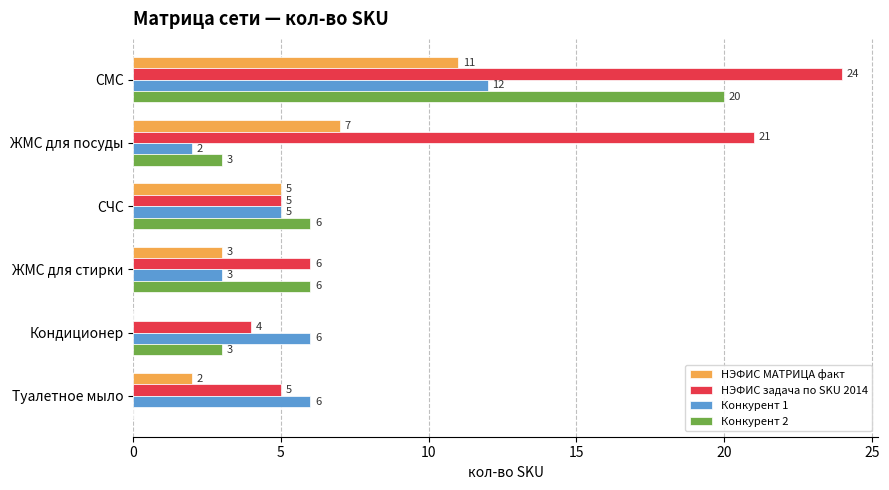

What is the maximum value shown in the chart?

24